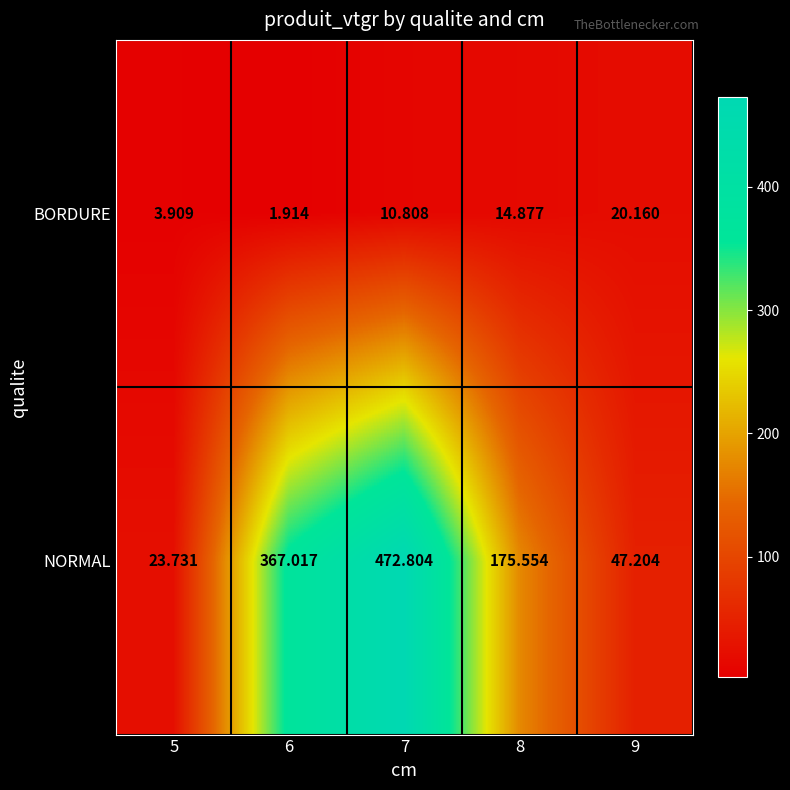

Rank the series by their maximum value, from highest to lowest.

NORMAL, BORDURE